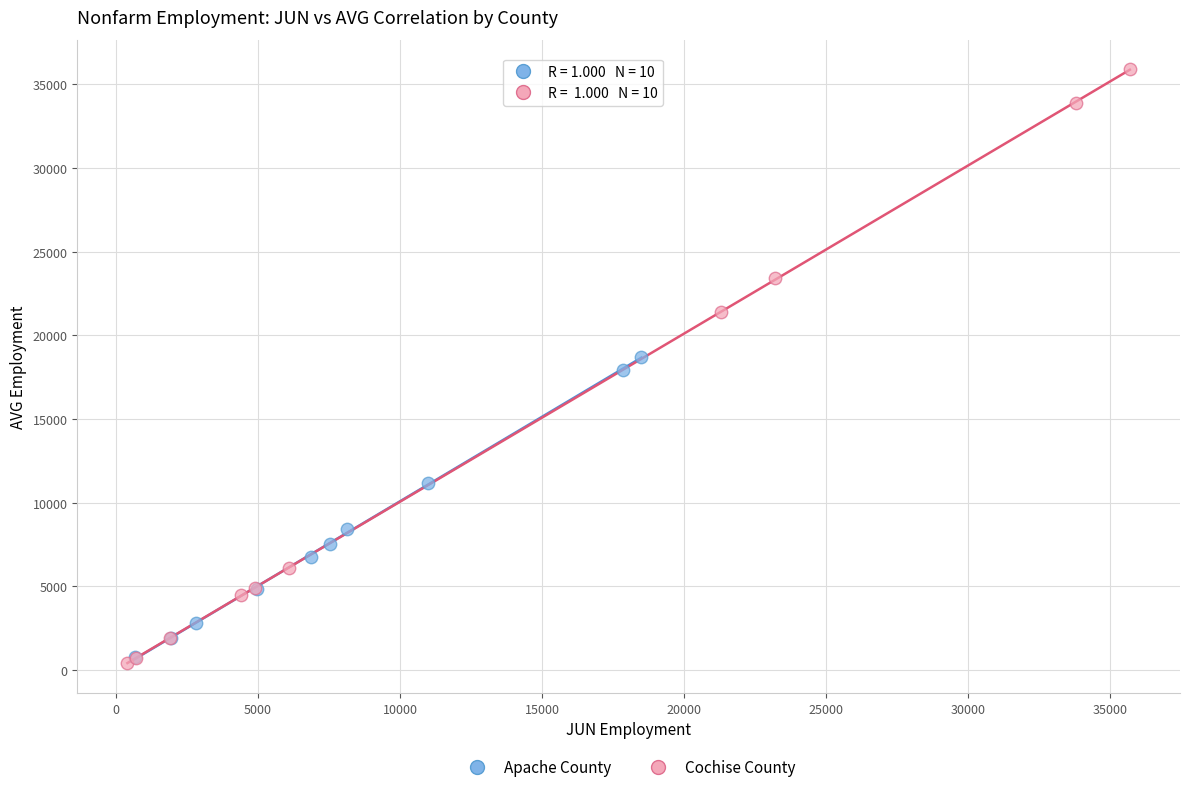

Which series has the largest Y range (max minus min)?

Cochise County